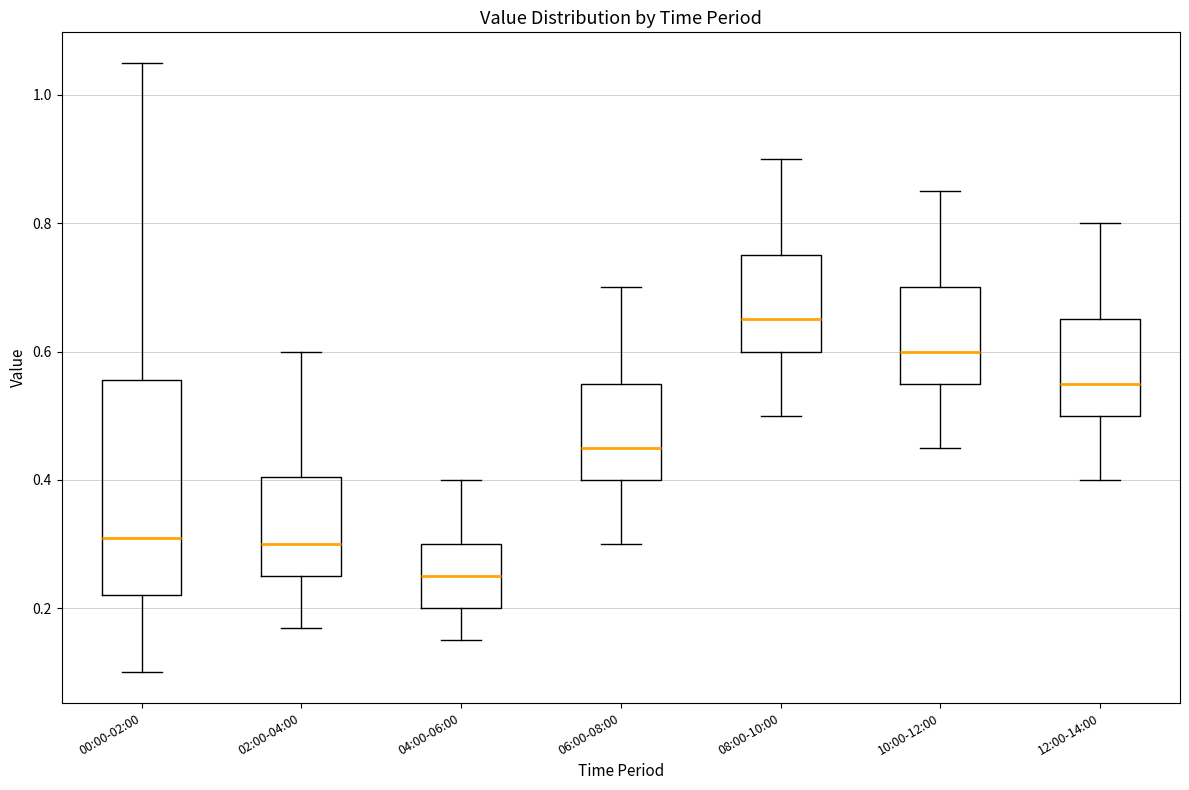

Which box's median line is the lowest?

04:00-06:00